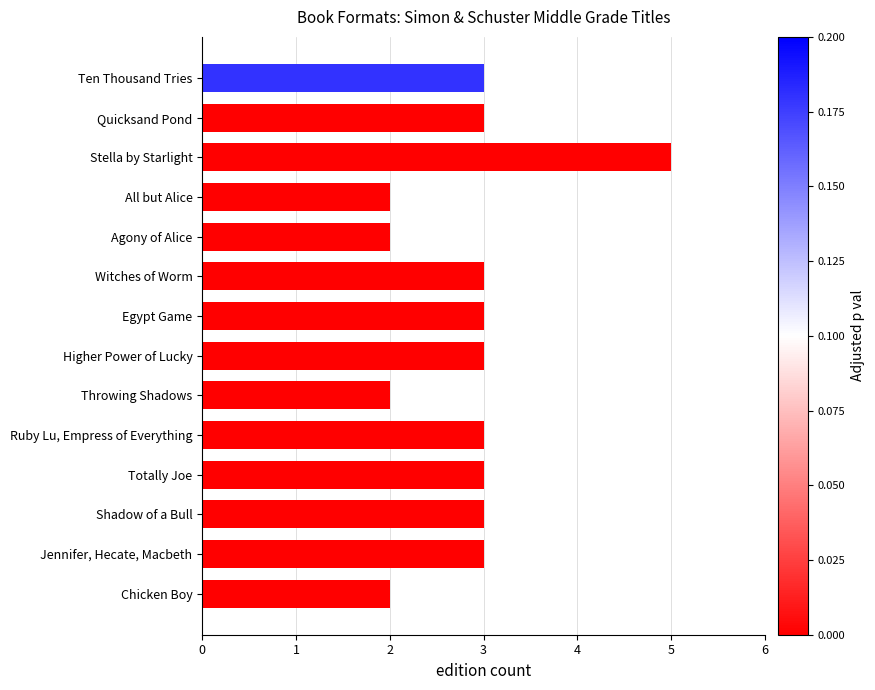

Approximately how many times larger is the value at Quicksand Pond compared to All but Alice?

1.5